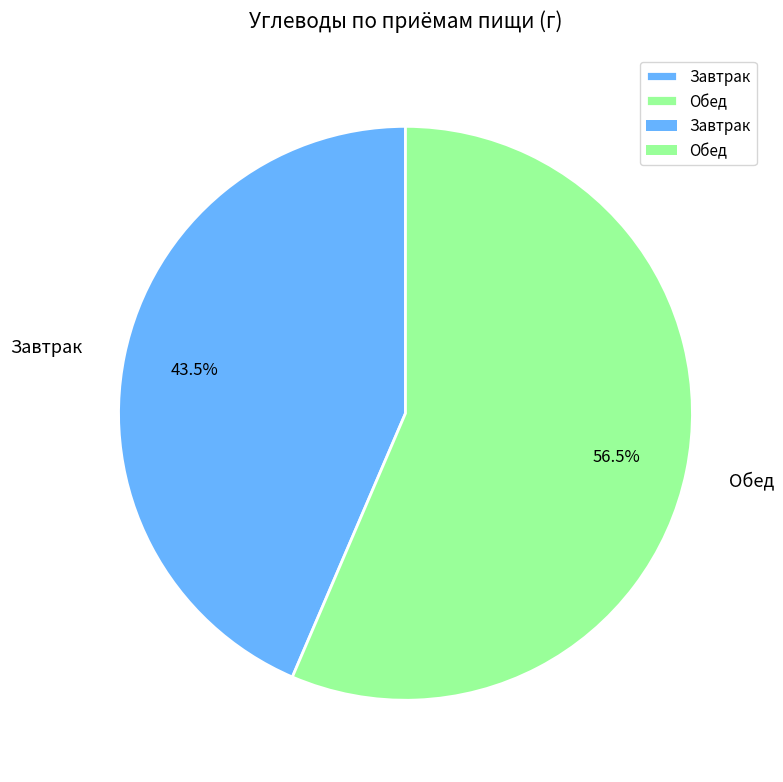

Combined, what portion of the pie is Обед and Завтрак?

100.0%